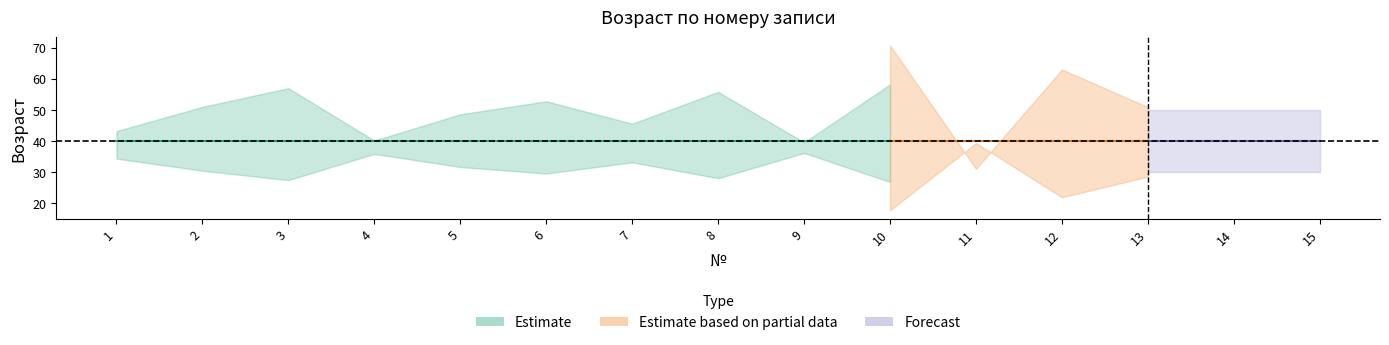

How many points are higher than both their immediate neighbors (excluding endpoints)?

5